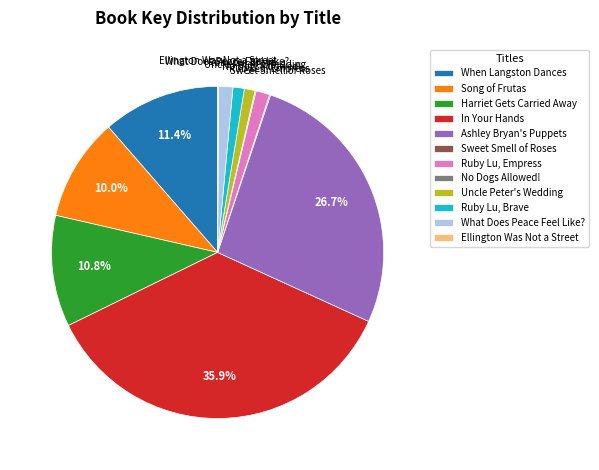

Is there a majority slice in this chart?

No